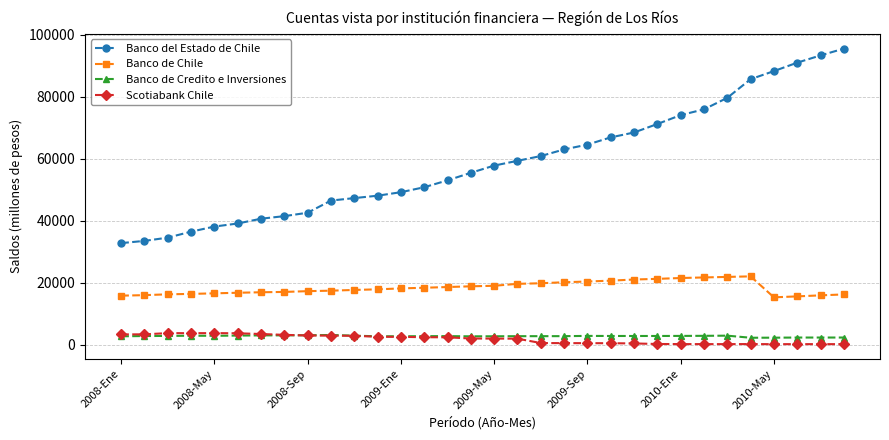

What is the maximum value for Scotiabank Chile?

3822